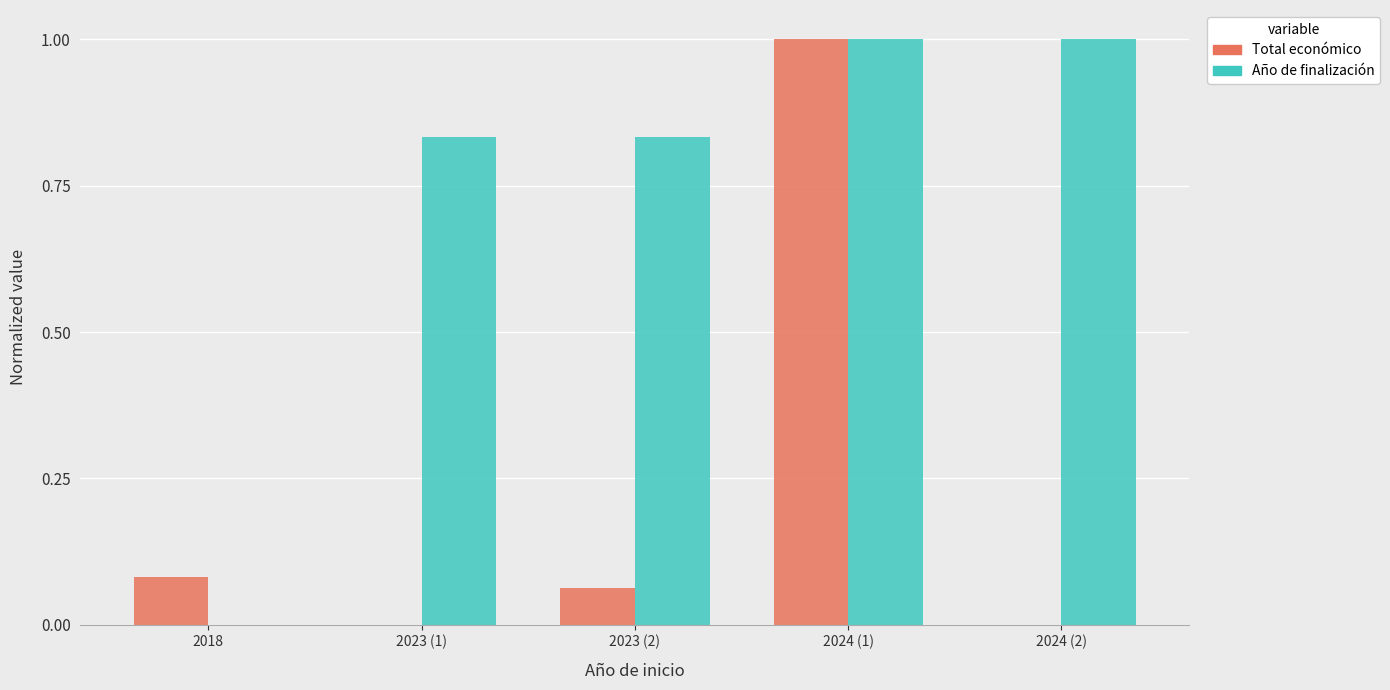

What is the sum of the Año de finalización values at 2024 (1) and 2018?

1.0